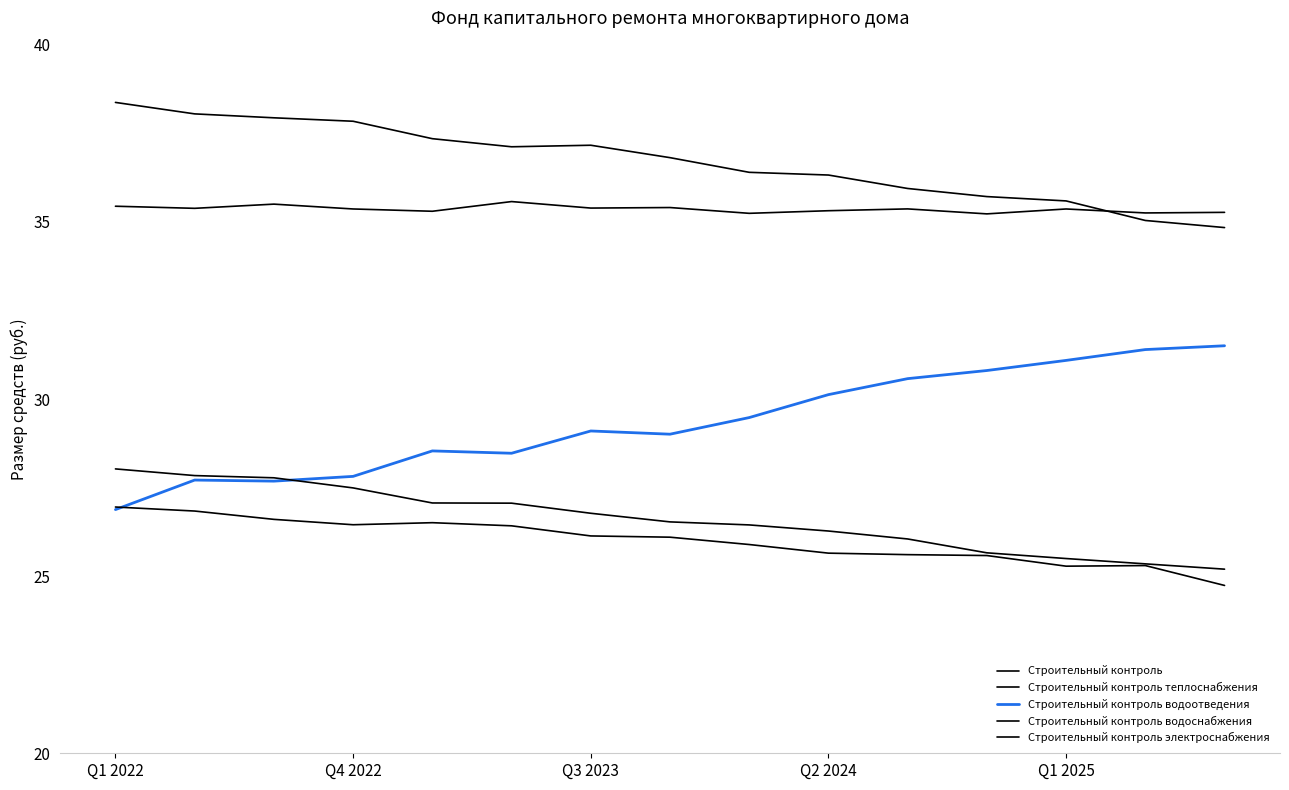

How many lines are shown in the chart?

5